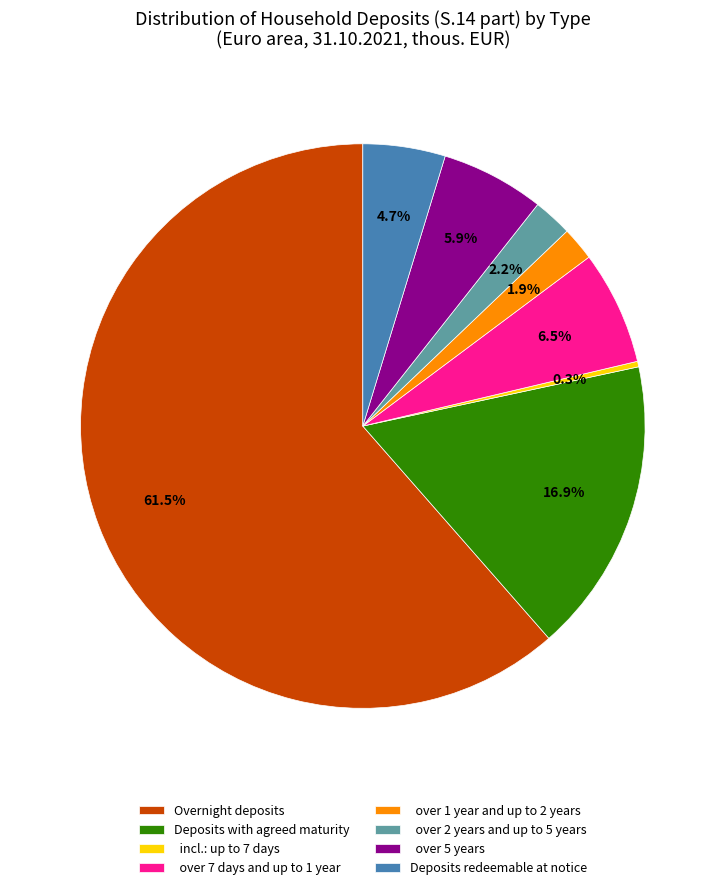

How many slices are in this pie chart?

8